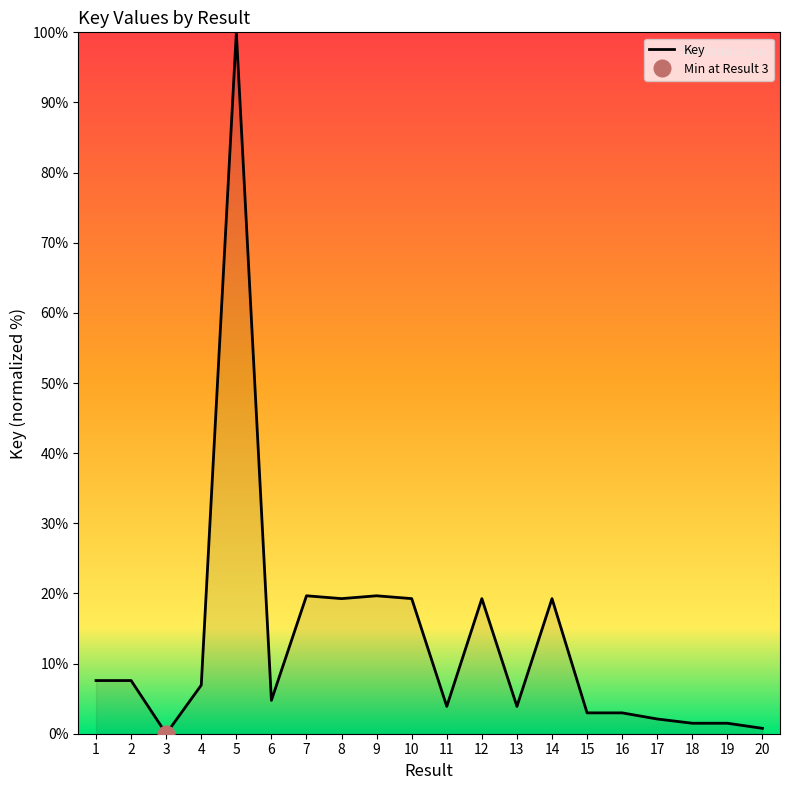

Rank the categories by value from highest to lowest.

5, 7, 9, 8, 10, 14, 12, 1, 2, 4, 6, 11, 13, 15, 16, 17, 18, 19, 20, 3